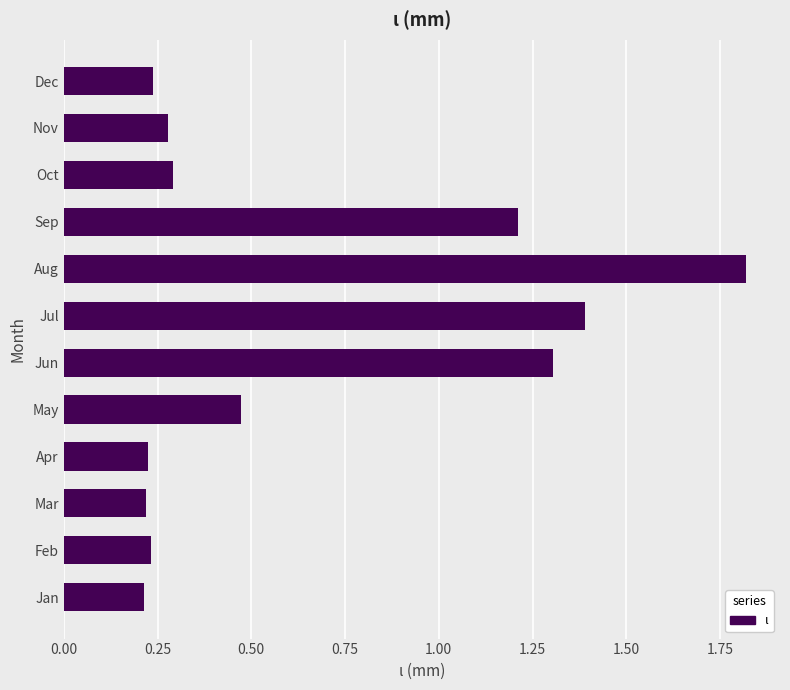

What is the maximum value shown in the chart?

1.8